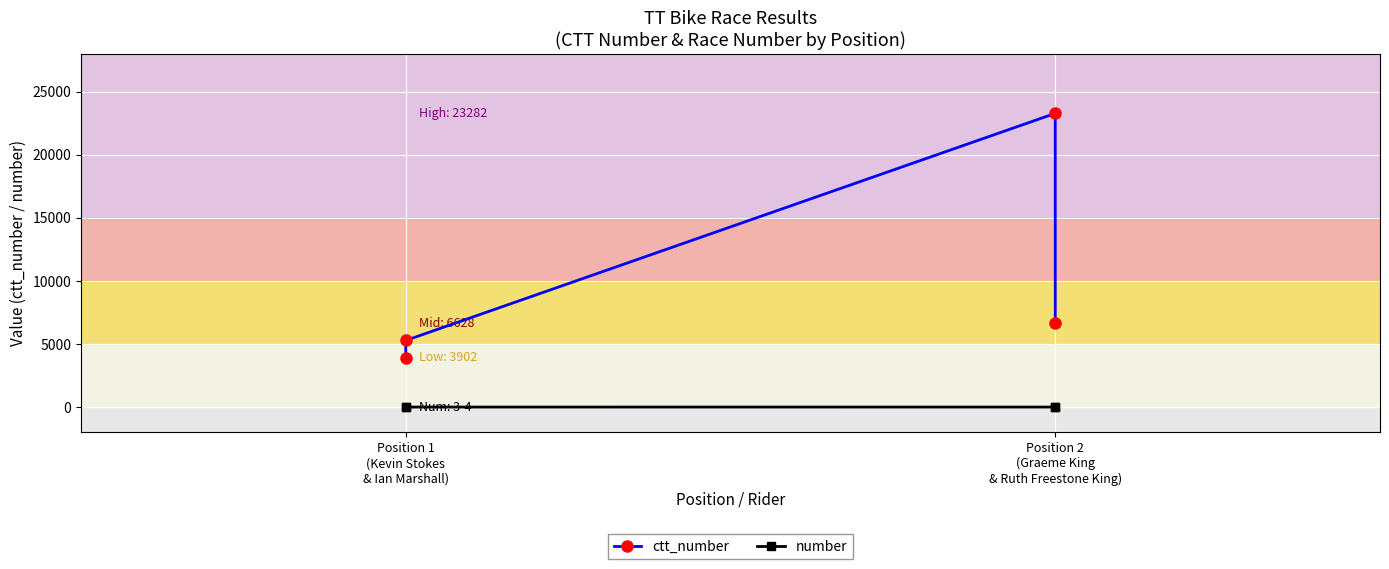

Which has a higher value, Position 2 (Graeme King & Ruth Freestone King) or Position 1 (Kevin Stokes & Ian Marshall)?

Position 2 (Graeme King & Ruth Freestone King)